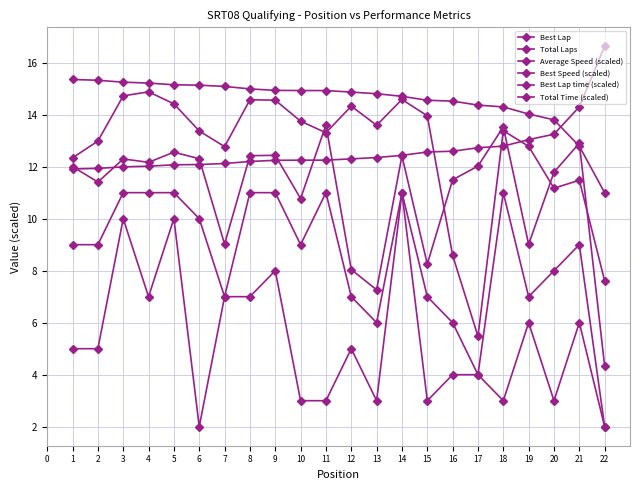

Count the number of data series in this chart.

6